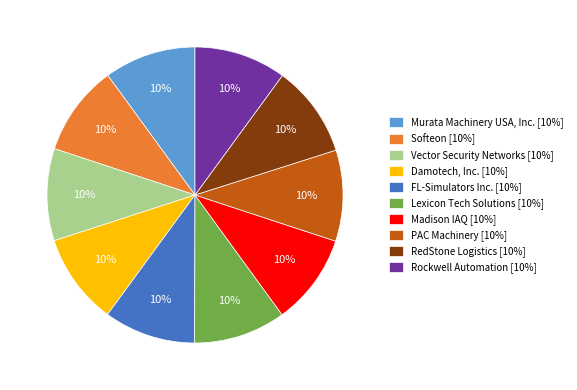

Is it true that Softeon is 2% of the pie?

False